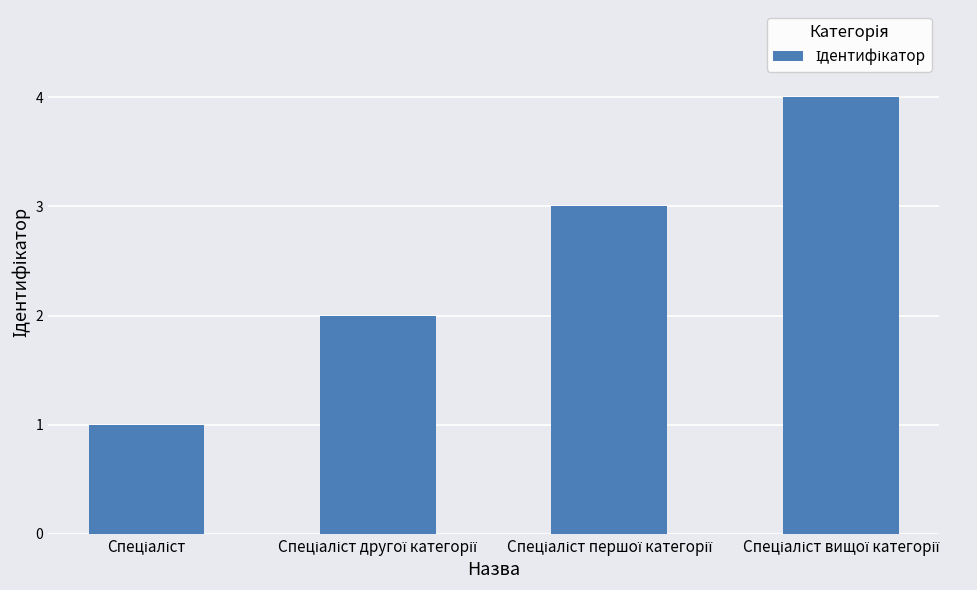

Reading right to left, what are all the values shown in this chart?

4	3	2	1